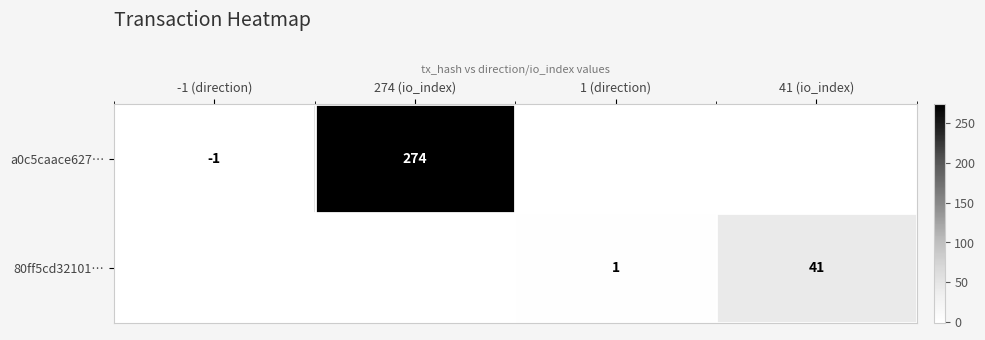

True or false: 80ff5cd32101… has a value of 72 at 41 (io_index).

False